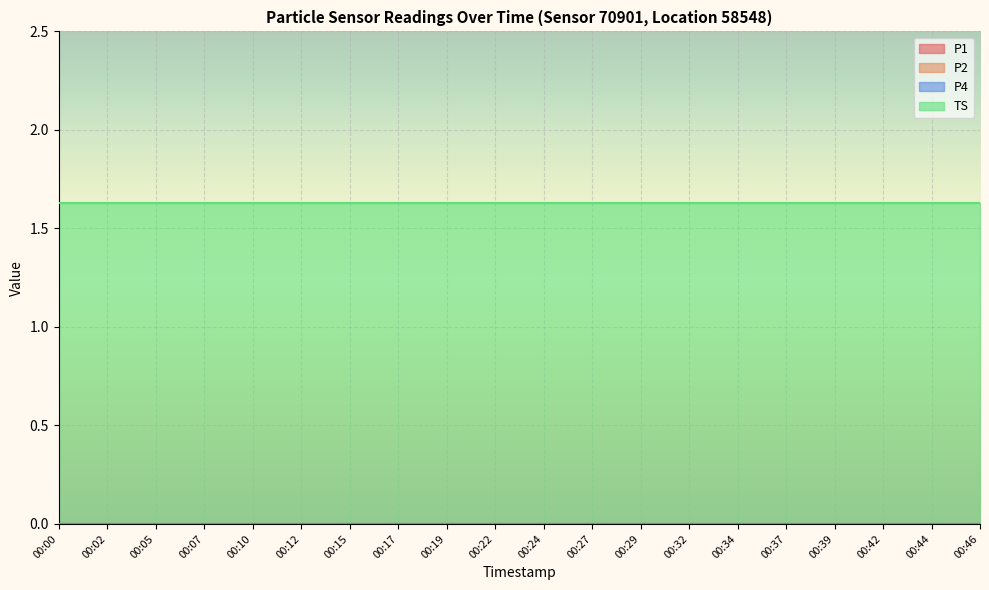

Which has a higher value, 00:46 or 00:05?

00:46